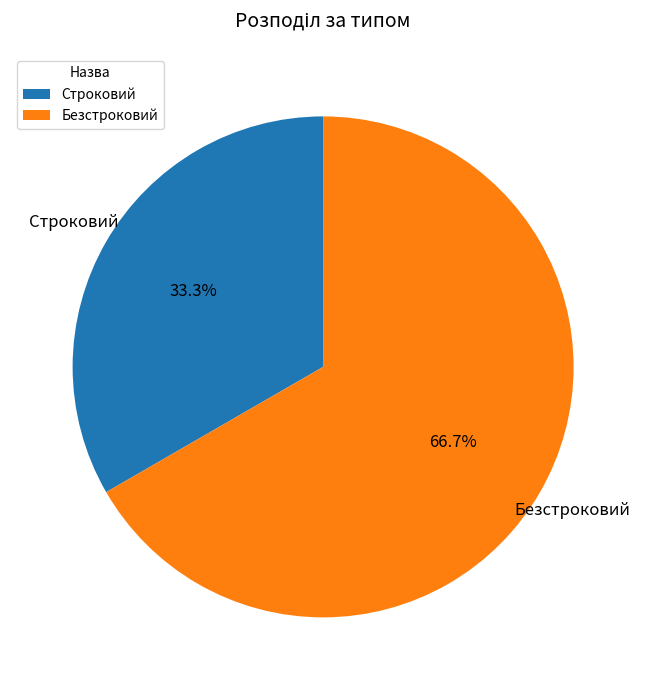

What is the smallest slice in the pie chart?

Строковий